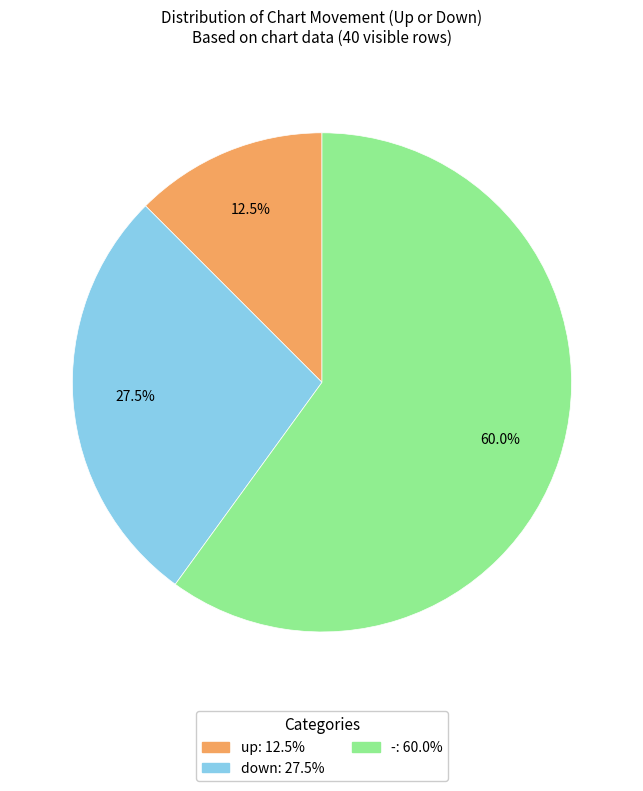

Rank the categories by value from highest to lowest.

-, down, up